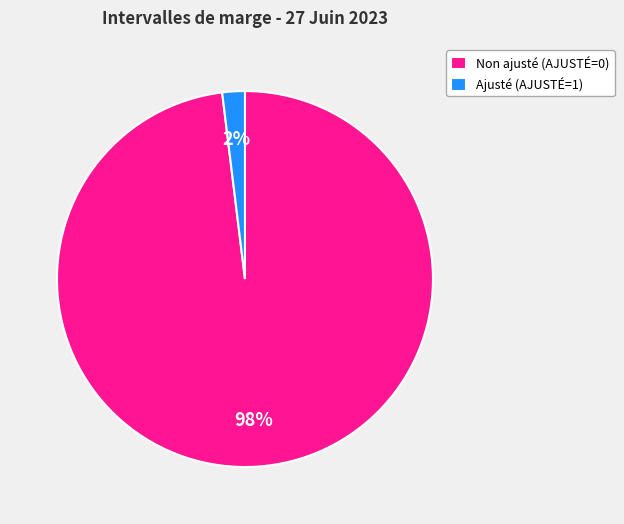

Rank the categories by value from highest to lowest.

Non ajusté (AJUSTÉ=0), Ajusté (AJUSTÉ=1)